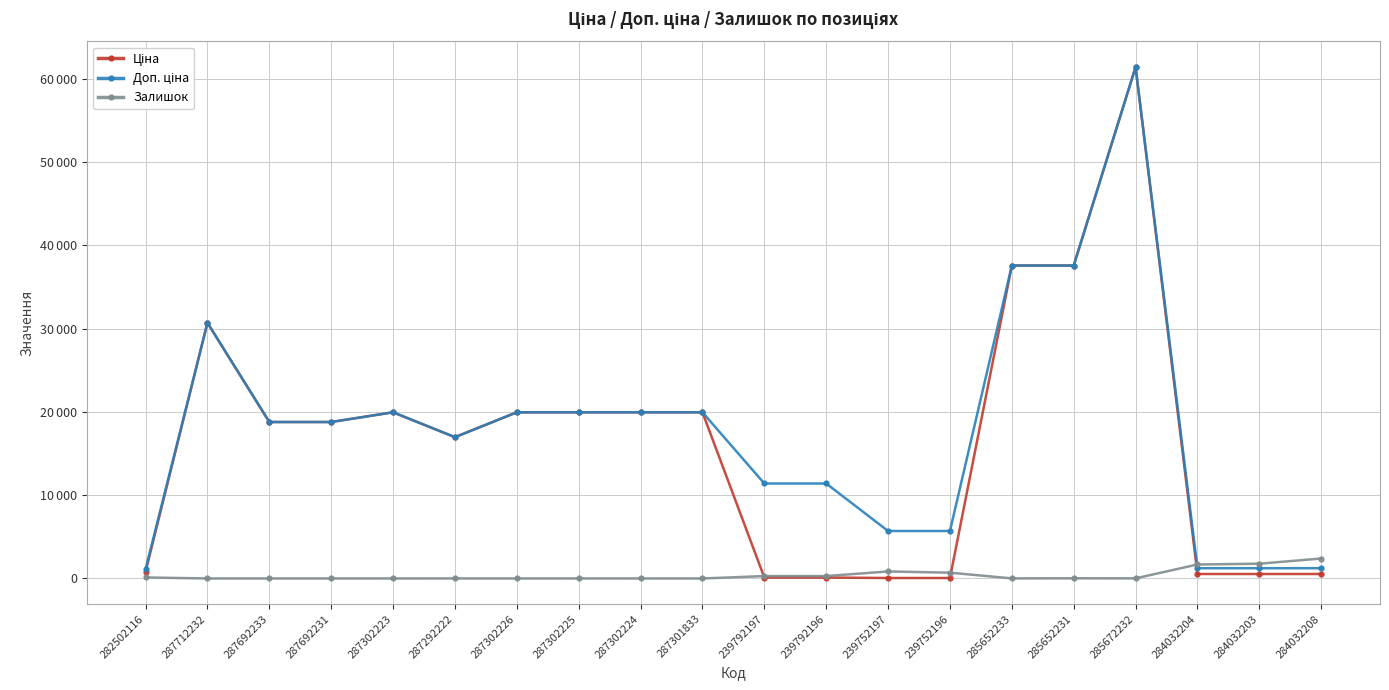

What is the value of the Залишок point at the 16th from the left?

22.0